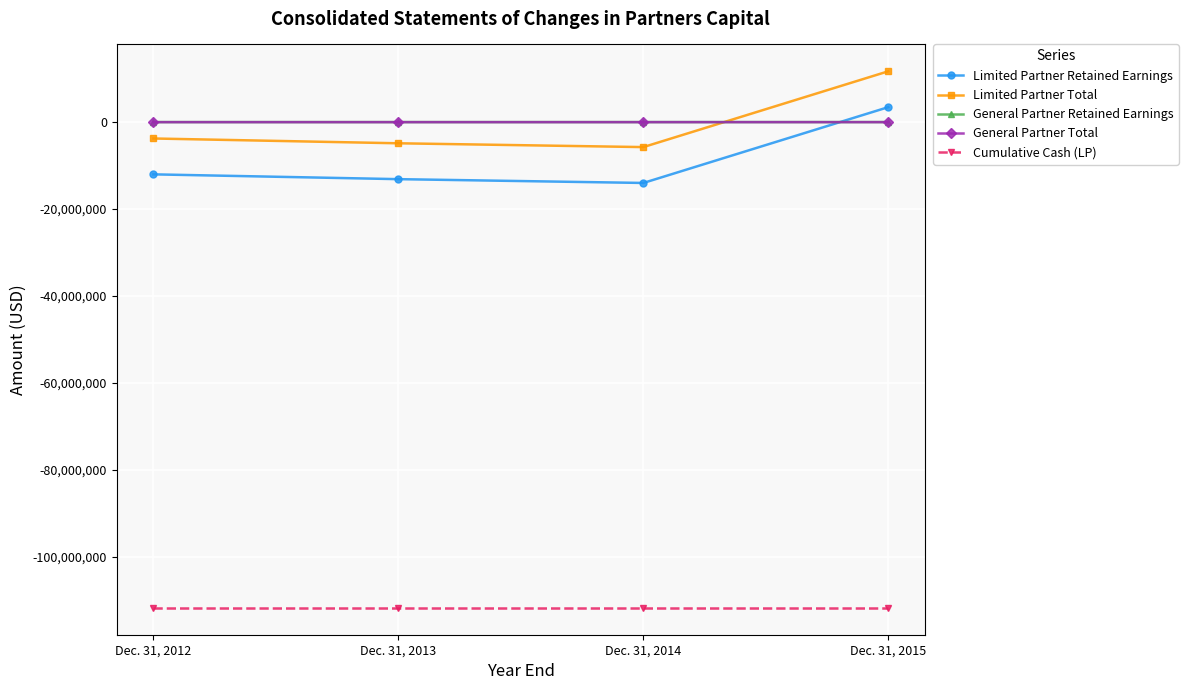

How many data points in General Partner Total are less than -18926?

2